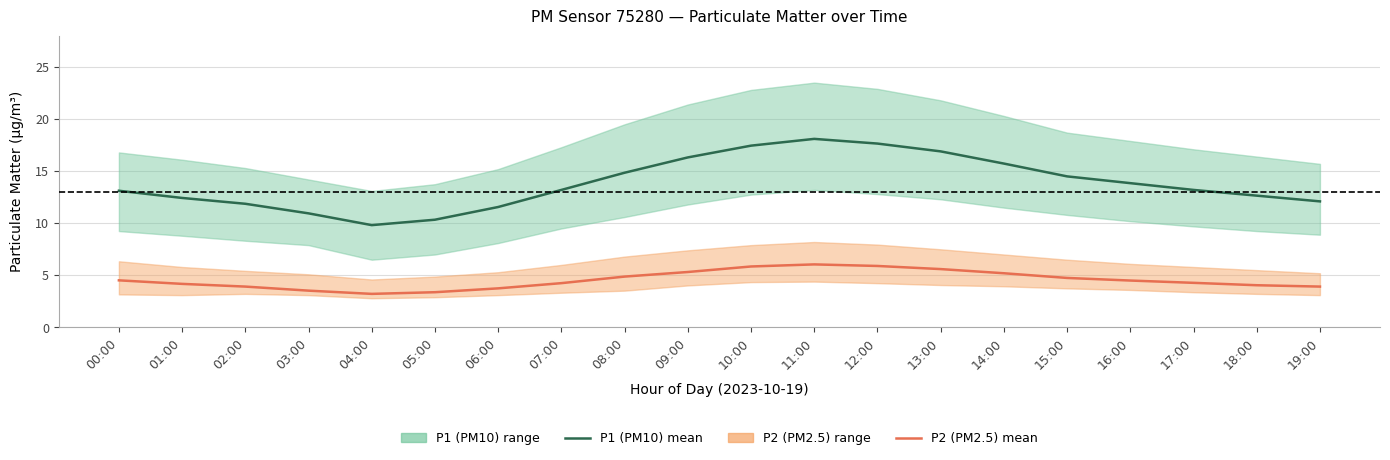

How many interior local peaks does the P1 (PM10) mean series have?

1